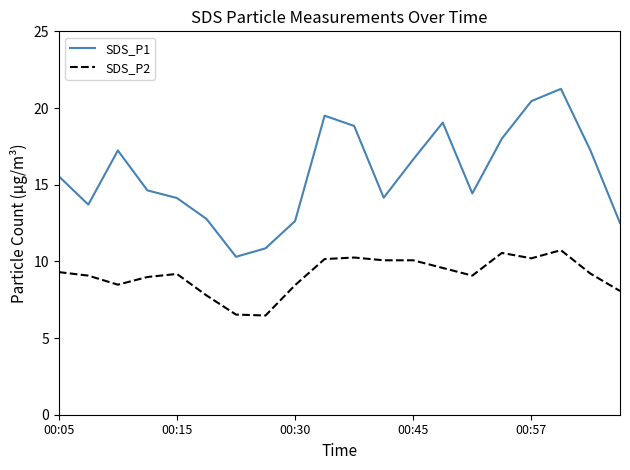

What is the difference between the maximum and minimum values in the SDS_P2 series?

4.3